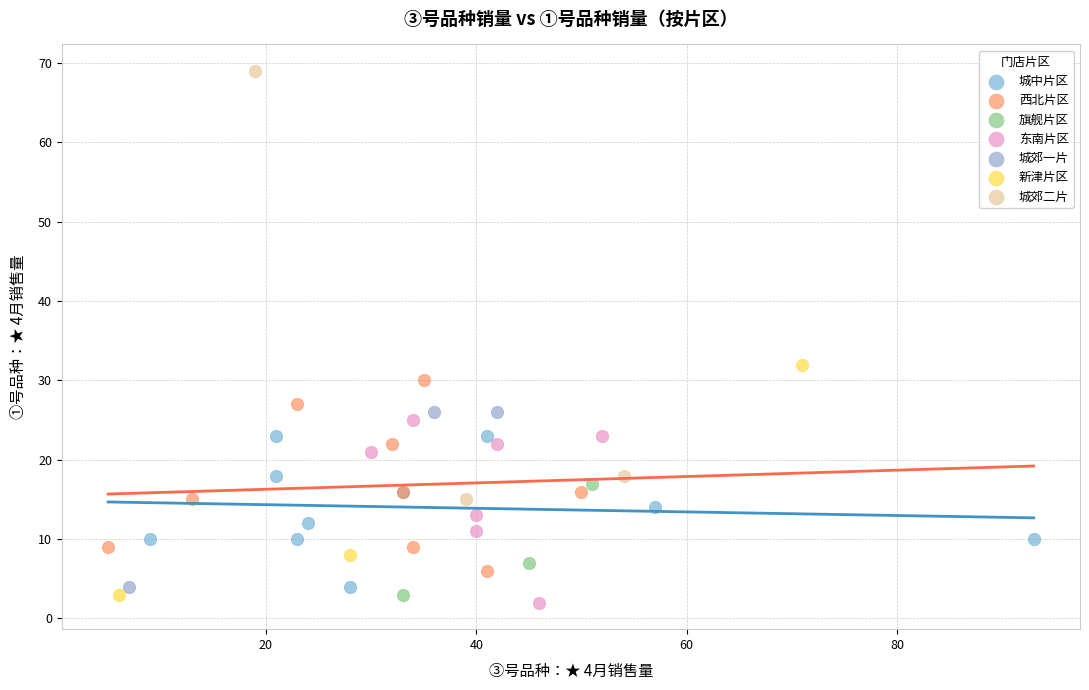

What are all the series names shown in the legend?

城中片区, 西北片区, 旗舰片区, 东南片区, 城郊一片, 新津片区, 城郊二片